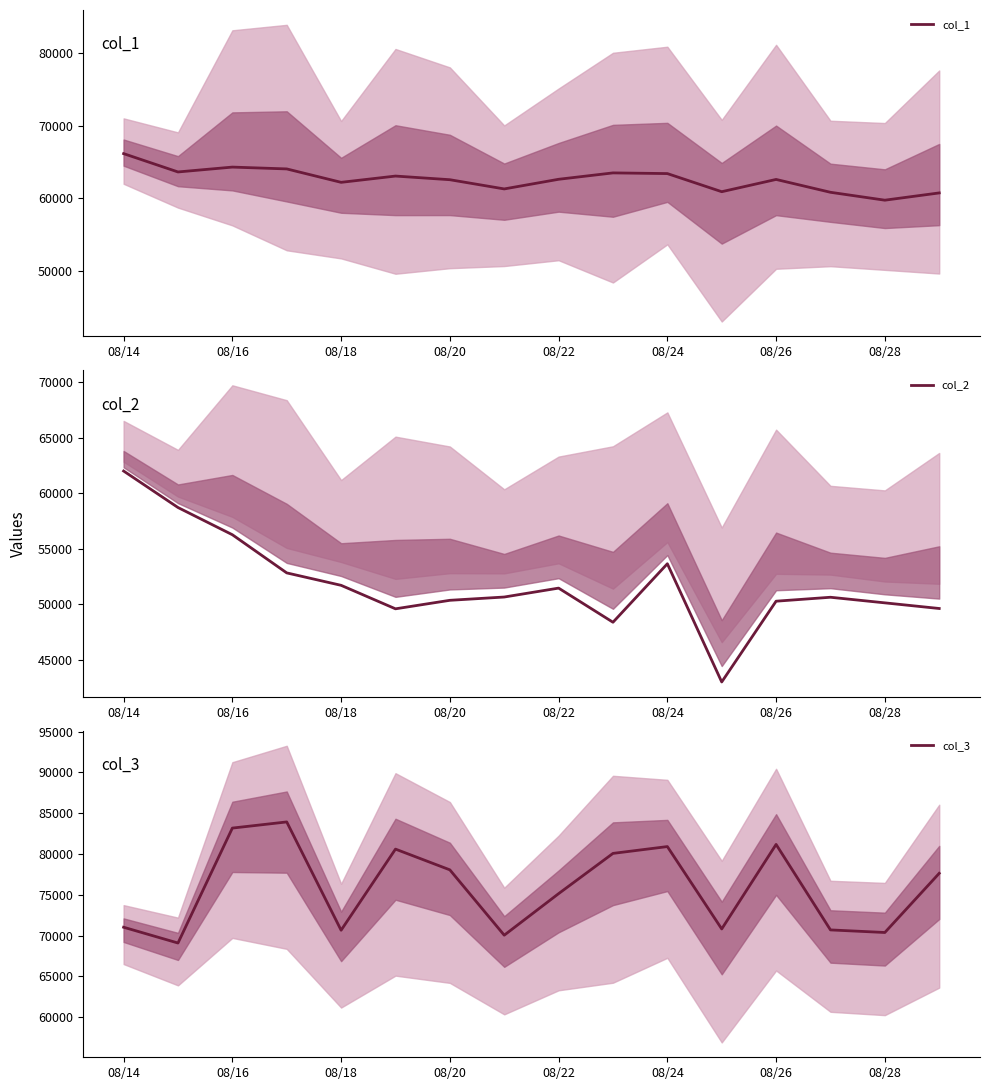

What is the lowest value of the col_3 series?

69083